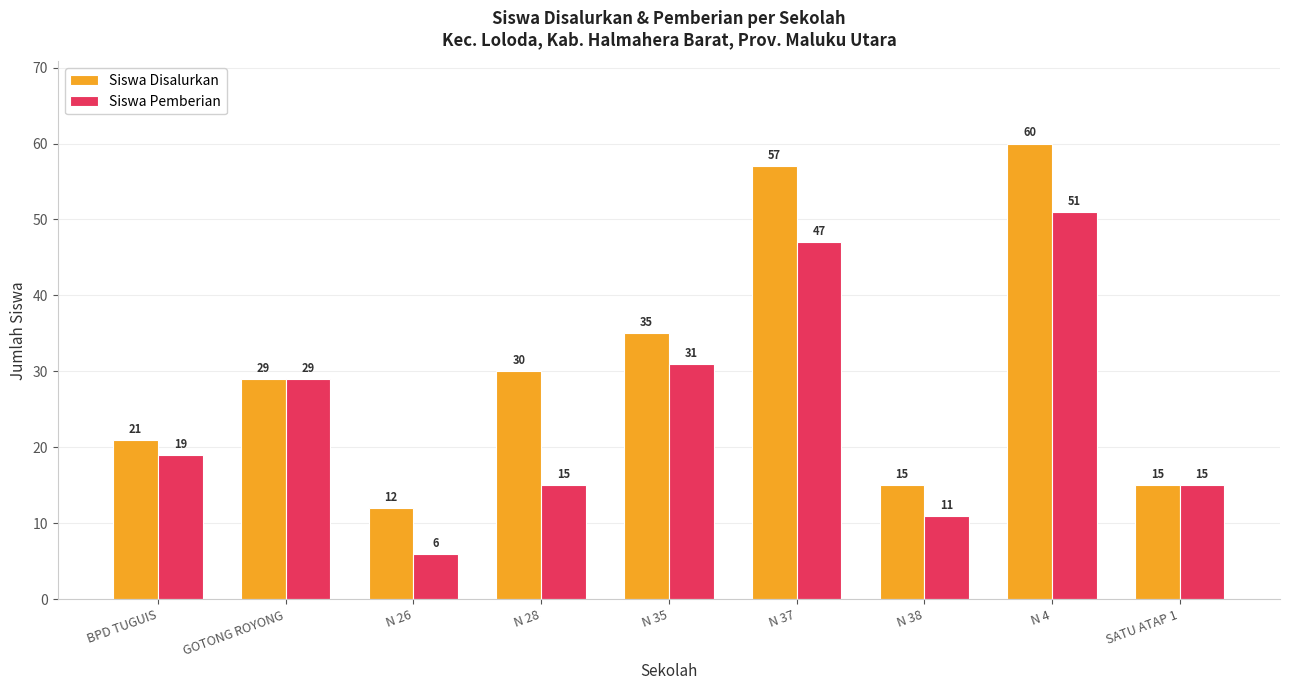

The value of Siswa Disalurkan at N 4 is 21. True or false?

False